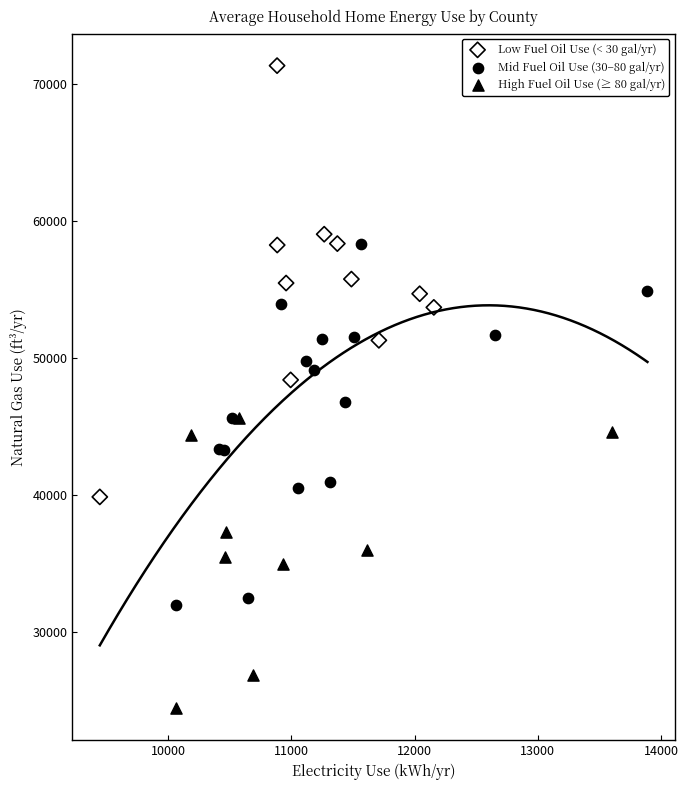

Which series contains the lowest Y value?

High Fuel Oil Use (≥ 80 gal/yr)